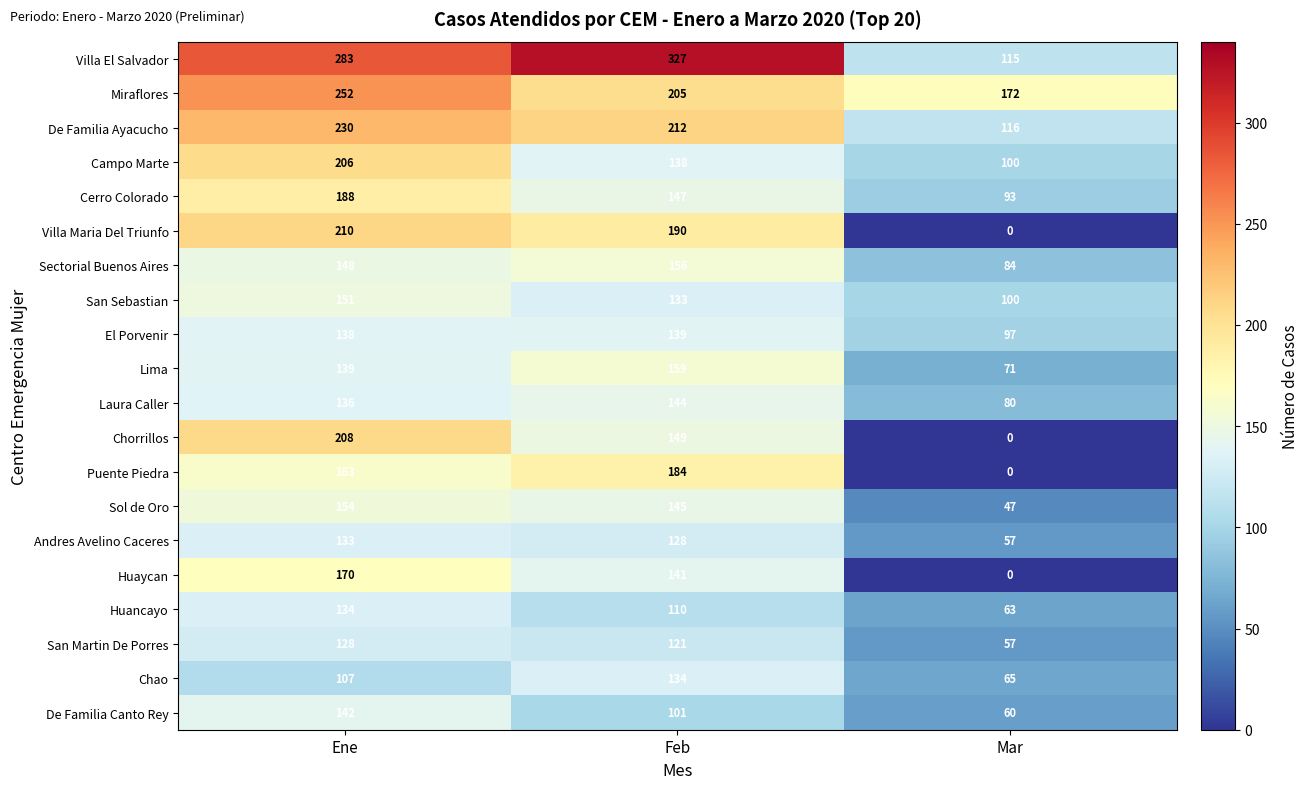

How many distinct data groups are displayed?

20